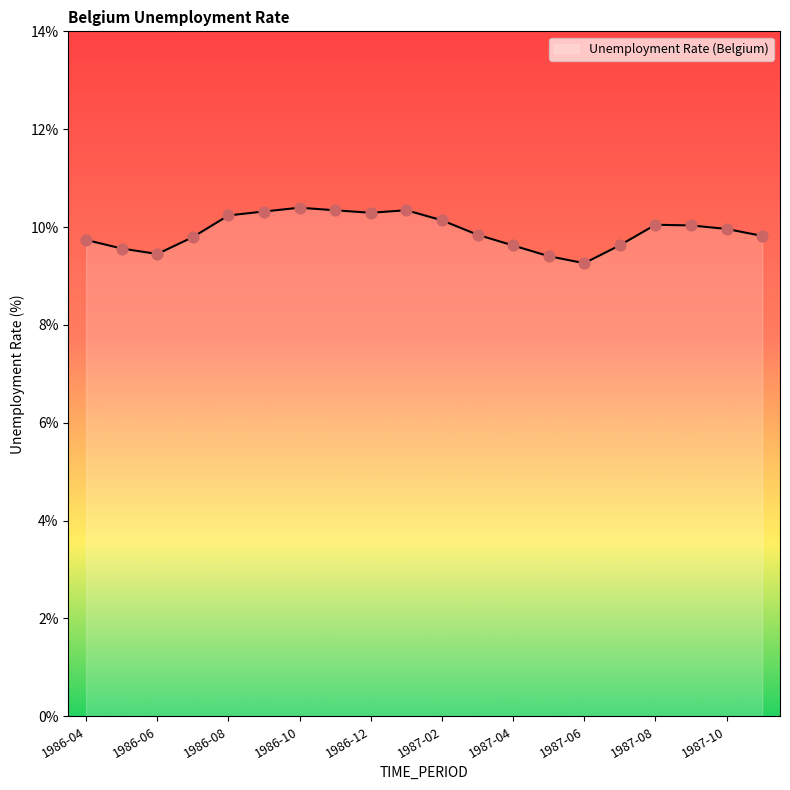

What is the maximum value shown in the chart?

10.4